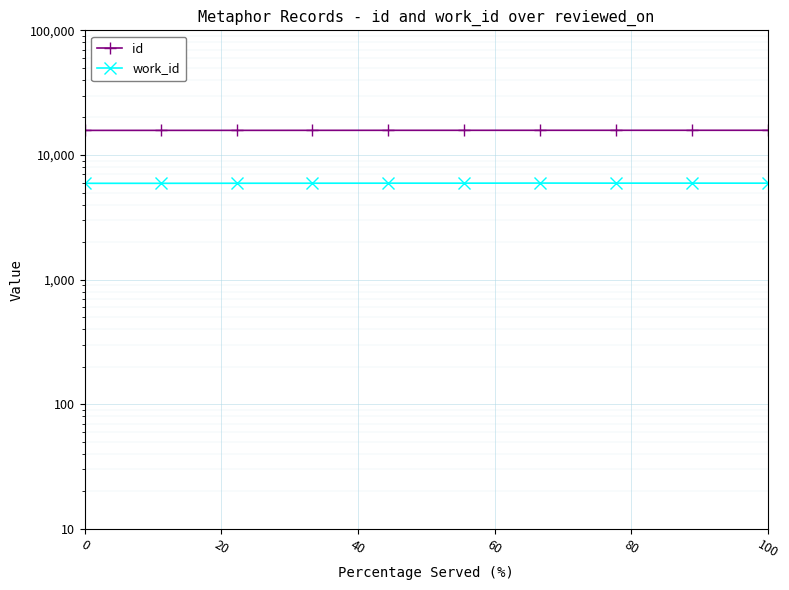

Count the number of categories in the chart.

10